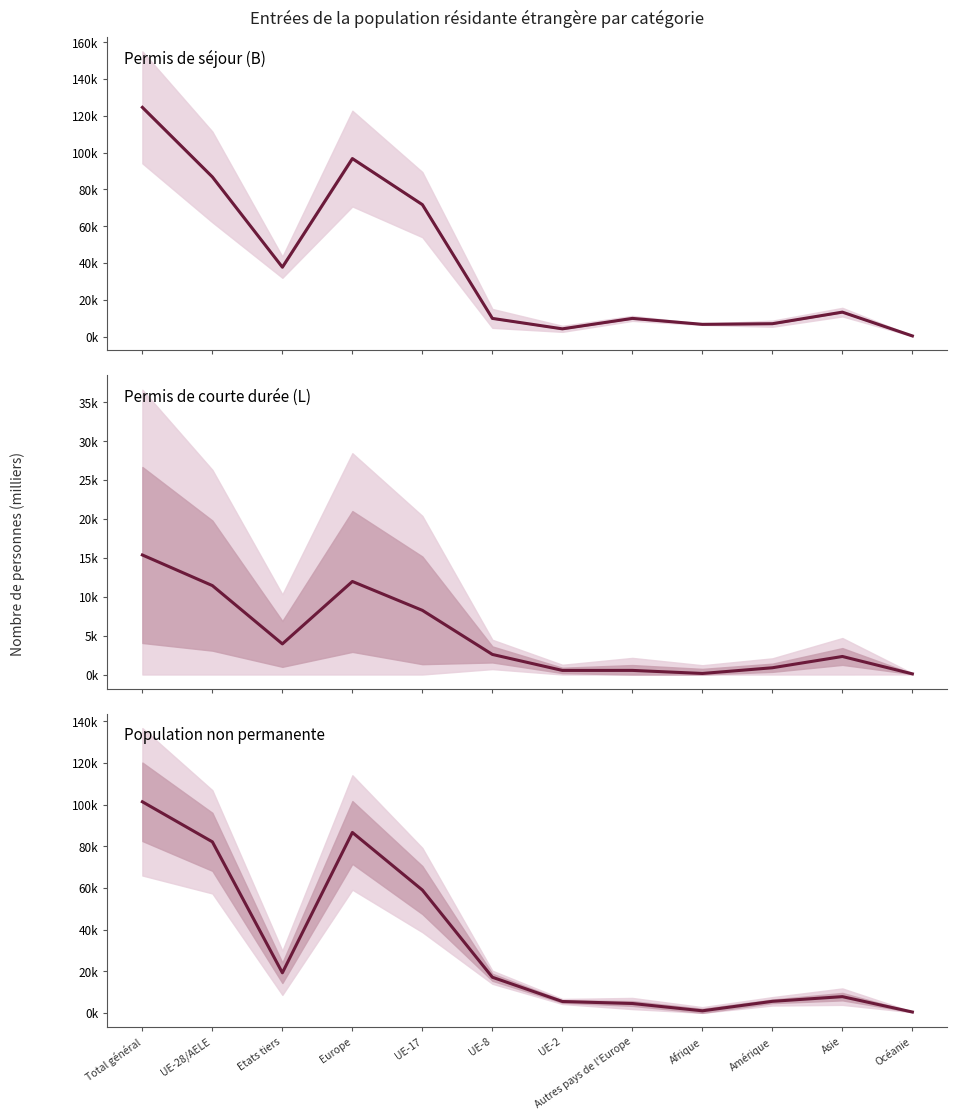

What is the label of the 4th point from the right?

Afrique